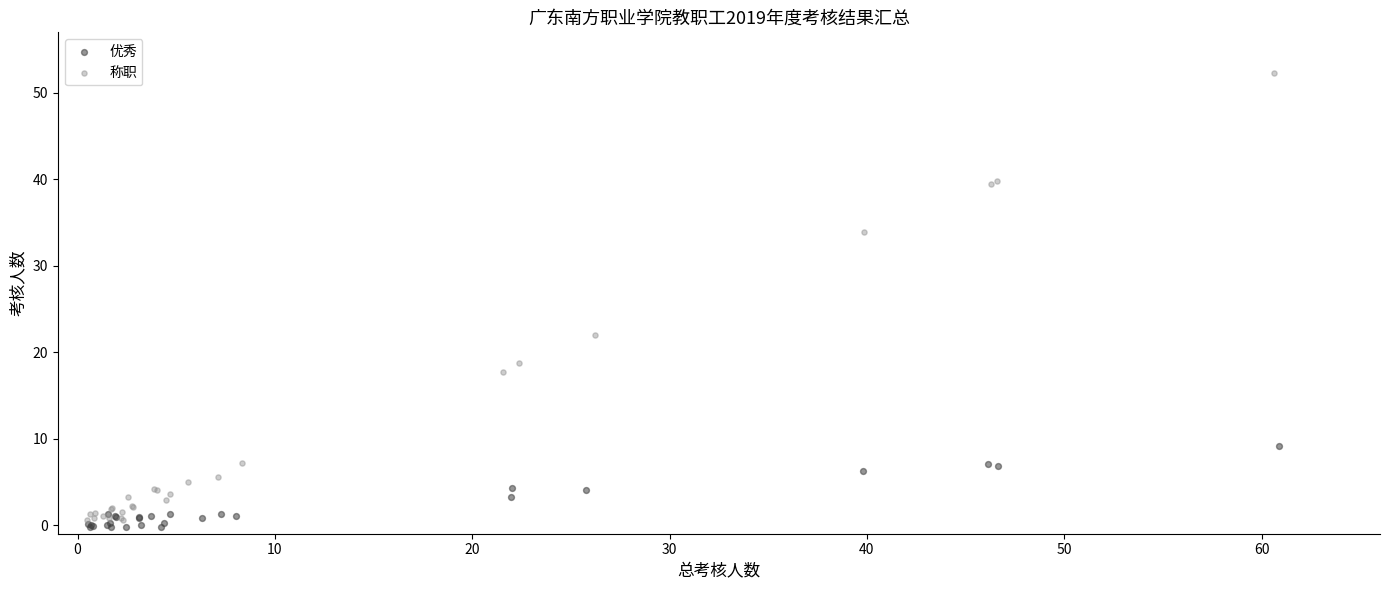

Which series has the widest spread of Y values?

称职